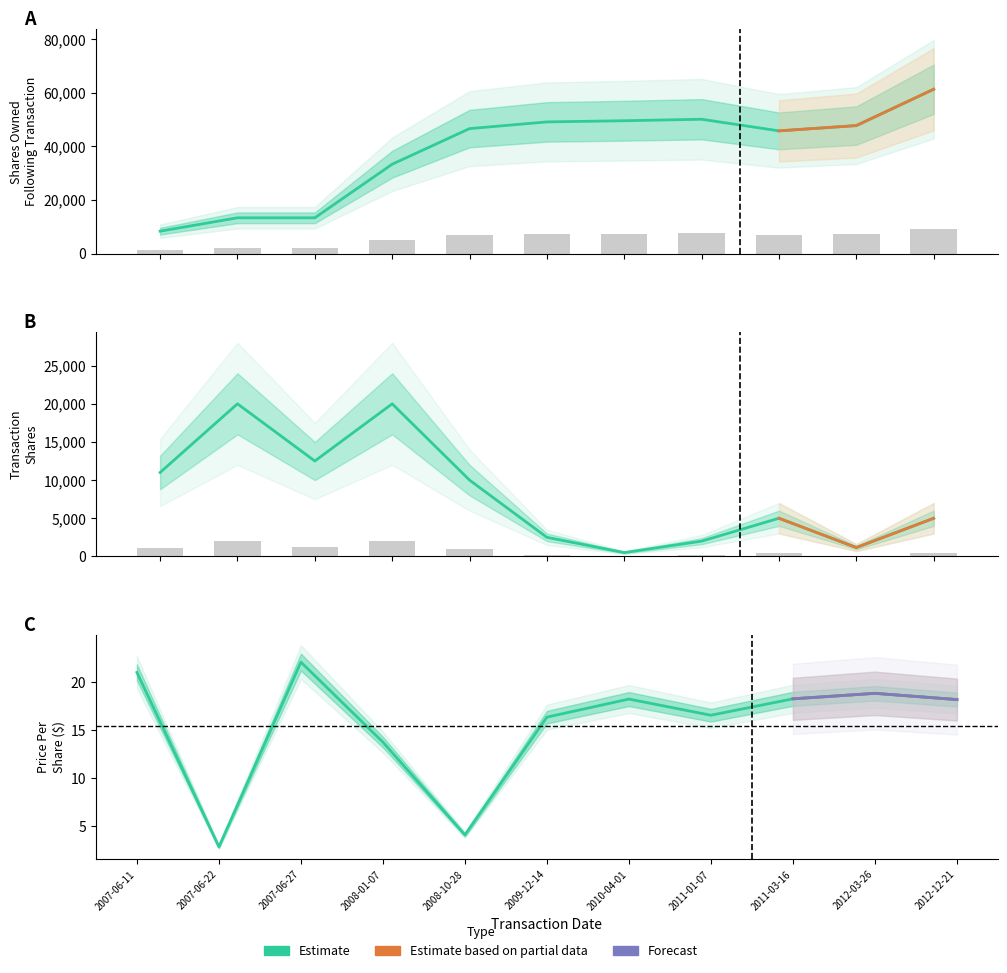

Are the bars horizontal?

No